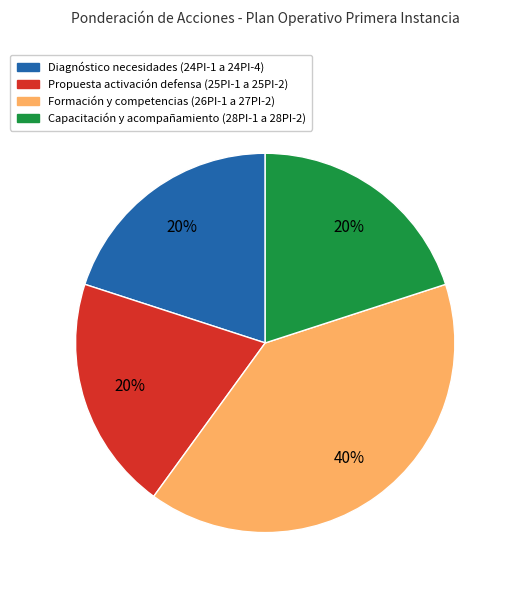

To the nearest percent, what is the difference between the largest and smallest slice percentages?

20%